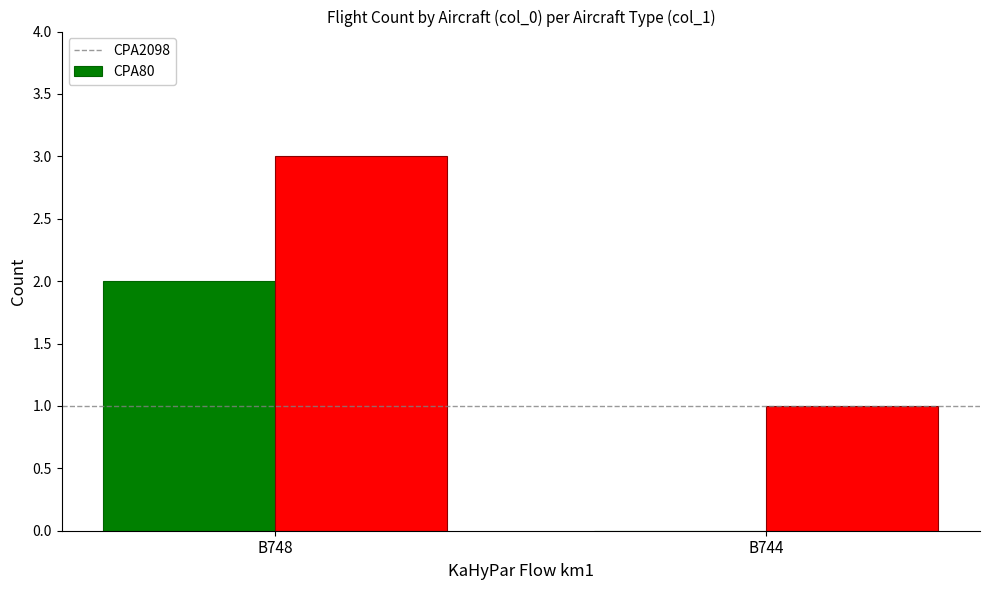

What is the average value of the CPA80 series?

2